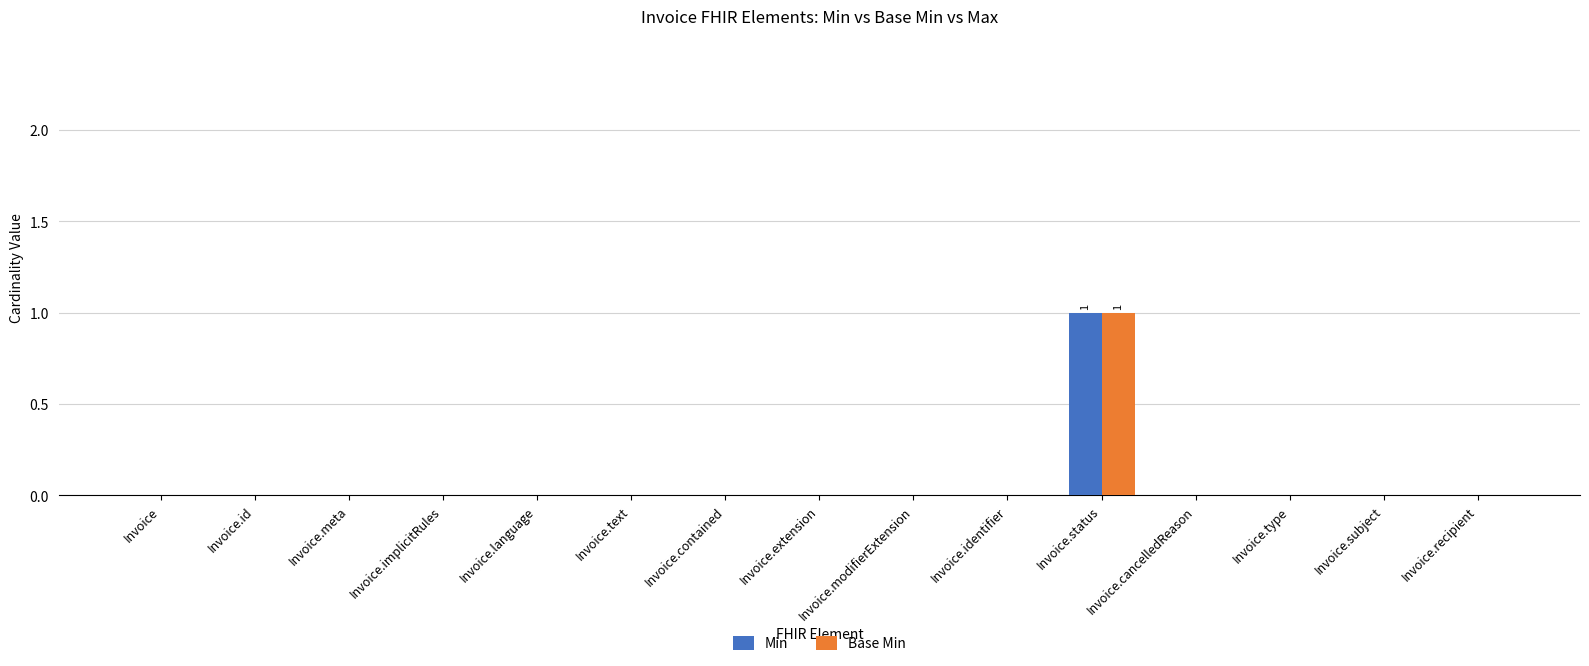

Reading right to left, transcribe all the data shown in this chart.

Min: 0	0	0	0	1	0	0	0	0	0	0	0	0	0	0
Base Min: 0	0	0	0	1	0	0	0	0	0	0	0	0	0	0